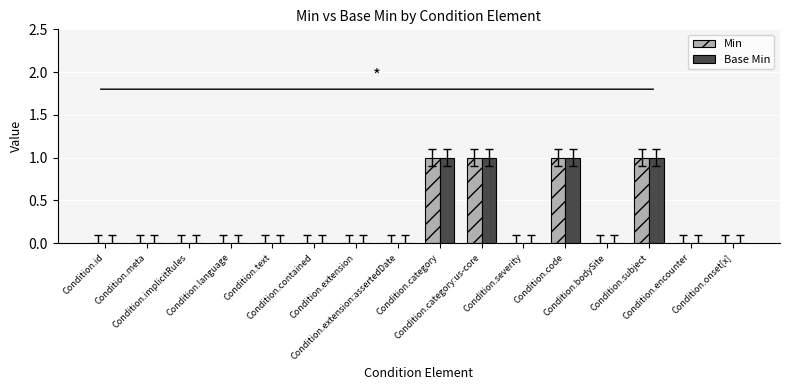

Reading left to right, transcribe all the data shown in this chart.

Min: Condition.id=0	Condition.meta=0	Condition.implicitRules=0	Condition.language=0	Condition.text=0	Condition.contained=0	Condition.extension=0	Condition.extension:assertedDate=0	Condition.category=1	Condition.category:us-core=1	Condition.severity=0	Condition.code=1	Condition.bodySite=0	Condition.subject=1	Condition.encounter=0	Condition.onset[x]=0
Base Min: Condition.id=0	Condition.meta=0	Condition.implicitRules=0	Condition.language=0	Condition.text=0	Condition.contained=0	Condition.extension=0	Condition.extension:assertedDate=0	Condition.category=1	Condition.category:us-core=1	Condition.severity=0	Condition.code=1	Condition.bodySite=0	Condition.subject=1	Condition.encounter=0	Condition.onset[x]=0